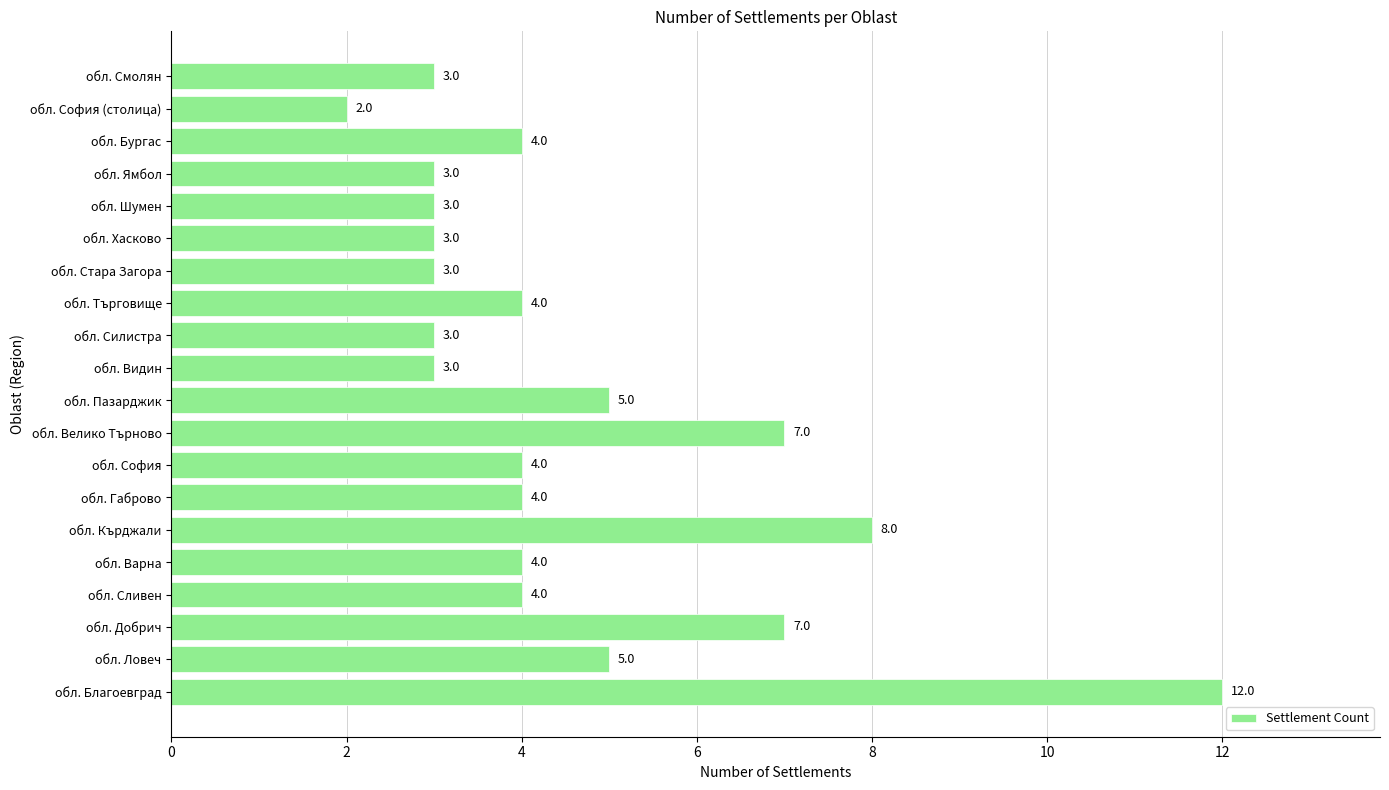

Approximately how many times larger is the value at обл. Сливен compared to обл. София?

1.0